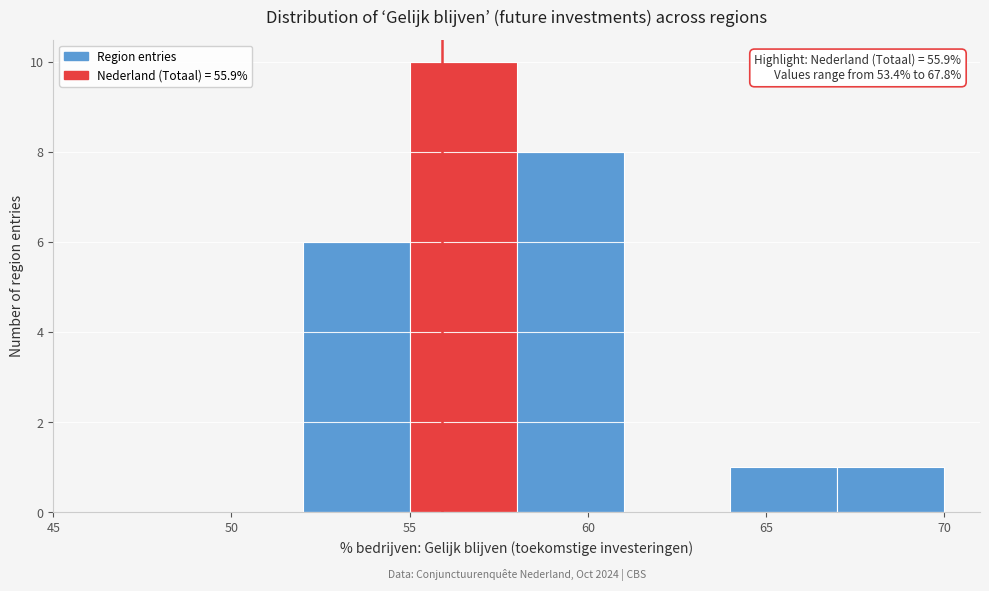

Which range on the x-axis has the tallest bar?

55 to 58